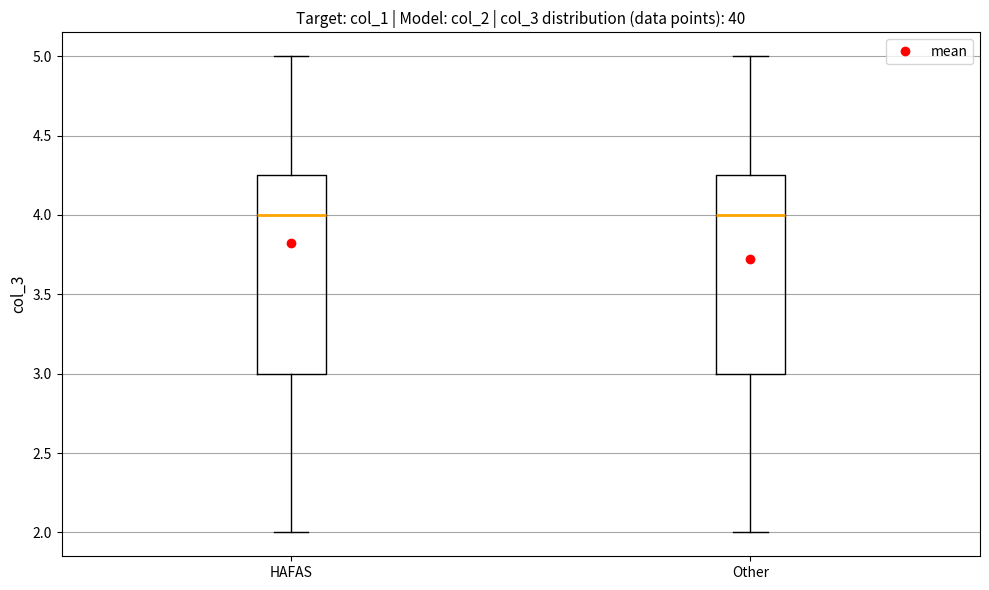

Where does the lower whisker of the box for Other end on the y-axis? The values are not printed on the chart, so give them approximately, as read against the axis.

2.00